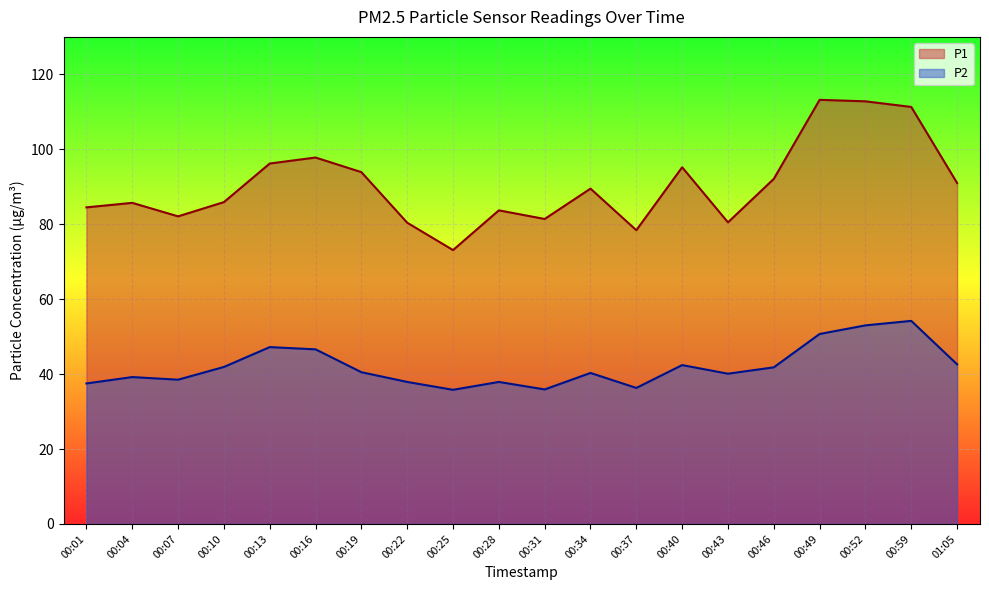

At which category is the sum across all series the highest?

00:52